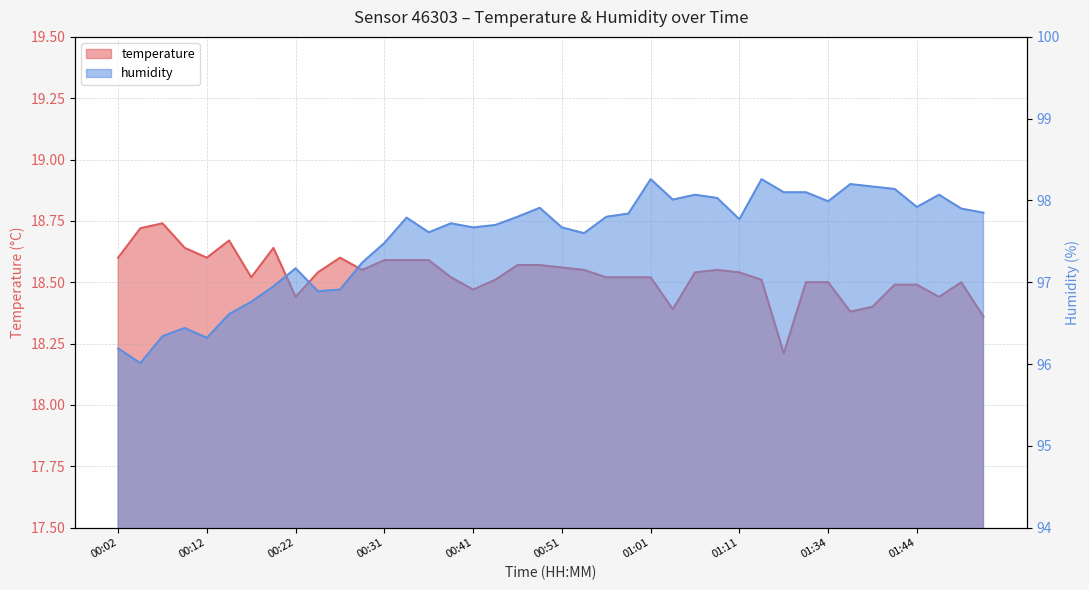

Reading left to right, extract all data points from this chart.

temperature: 18.6	18.7	18.7	18.6	18.6	18.7	18.5	18.6	18.4	18.5	18.6	18.6	18.6	18.6	18.6	18.5	18.5	18.5	18.6	18.6	18.6	18.6	18.5	18.5	18.5	18.4	18.5	18.6	18.5	18.5	18.2	18.5	18.5	18.4	18.4	18.5	18.5	18.4	18.5	18.4
humidity: 96.2	96.0	96.3	96.4	96.3	96.6	96.8	97.0	97.2	96.9	96.9	97.2	97.5	97.8	97.6	97.7	97.7	97.7	97.8	97.9	97.7	97.6	97.8	97.8	98.3	98.0	98.1	98.0	97.8	98.3	98.1	98.1	98.0	98.2	98.2	98.1	97.9	98.1	97.9	97.8